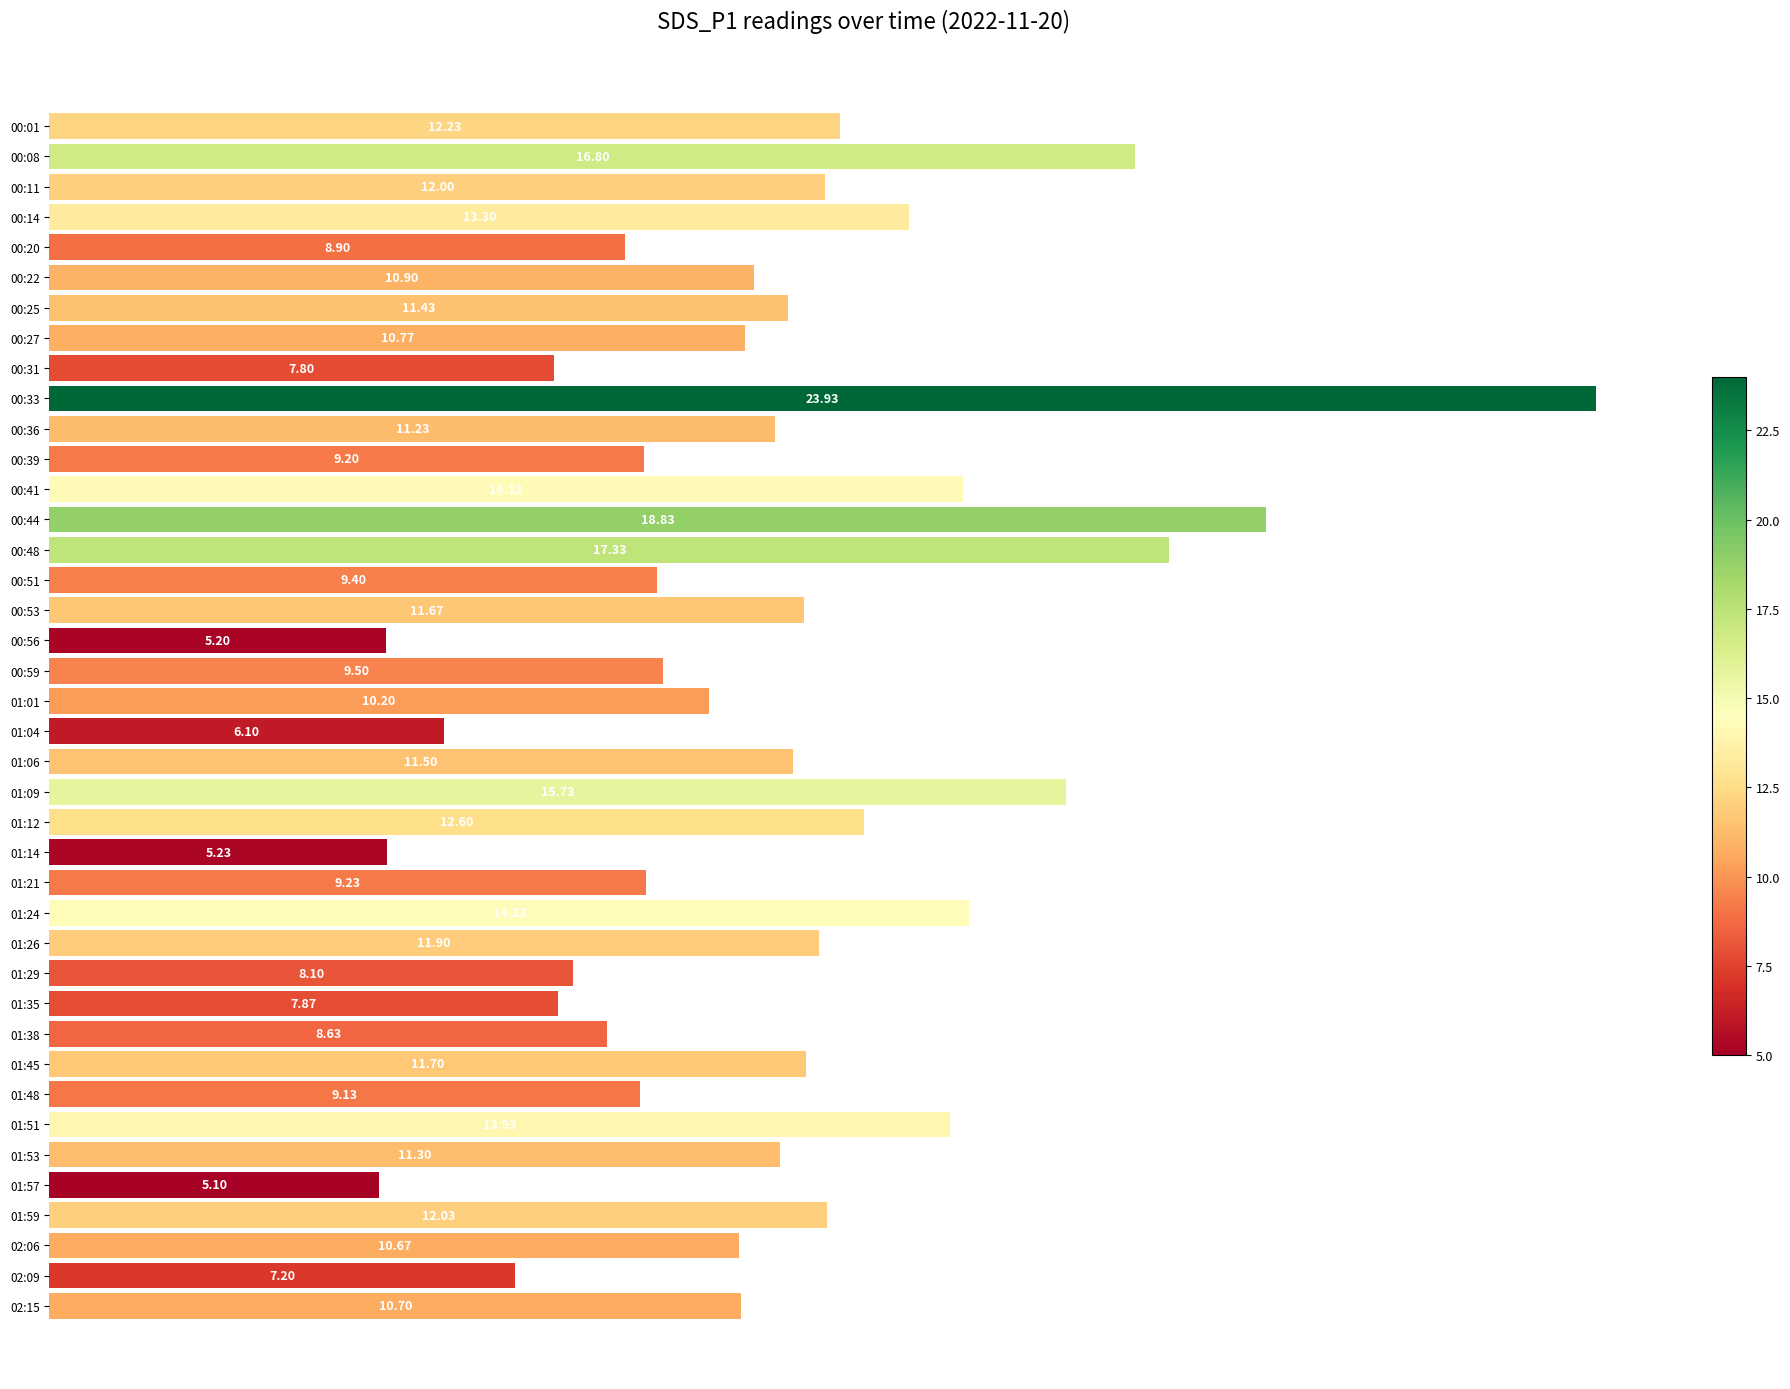

Between 01:35 and 00:33, which is larger?

00:33